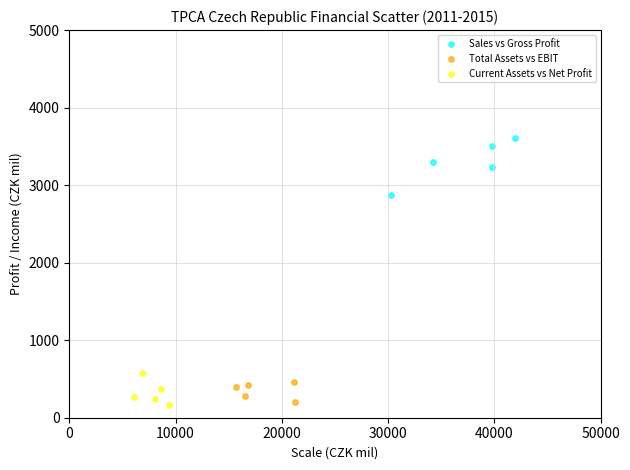

Which series reaches the maximum Y coordinate?

Sales vs Gross Profit